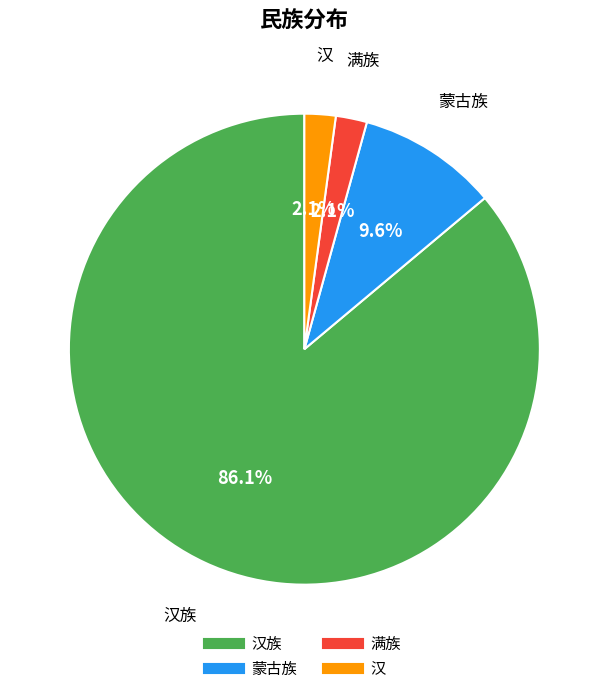

Is there any slice that represents more than half of the pie?

Yes